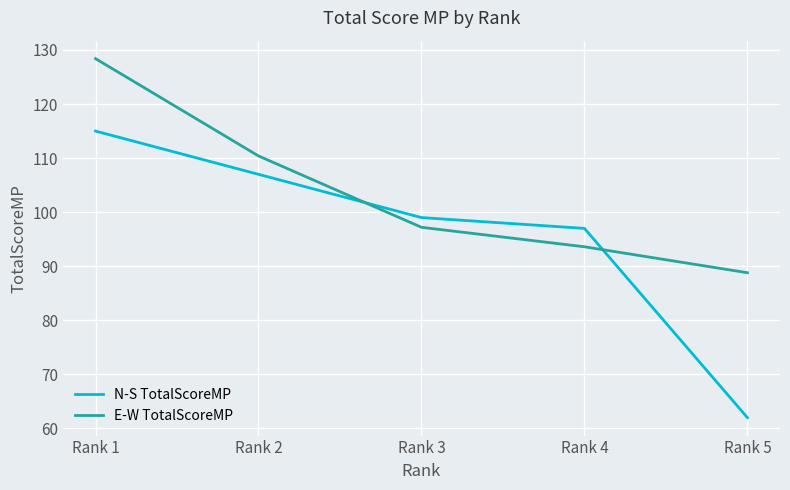

What is the sum of all N-S TotalScoreMP values?

480.0